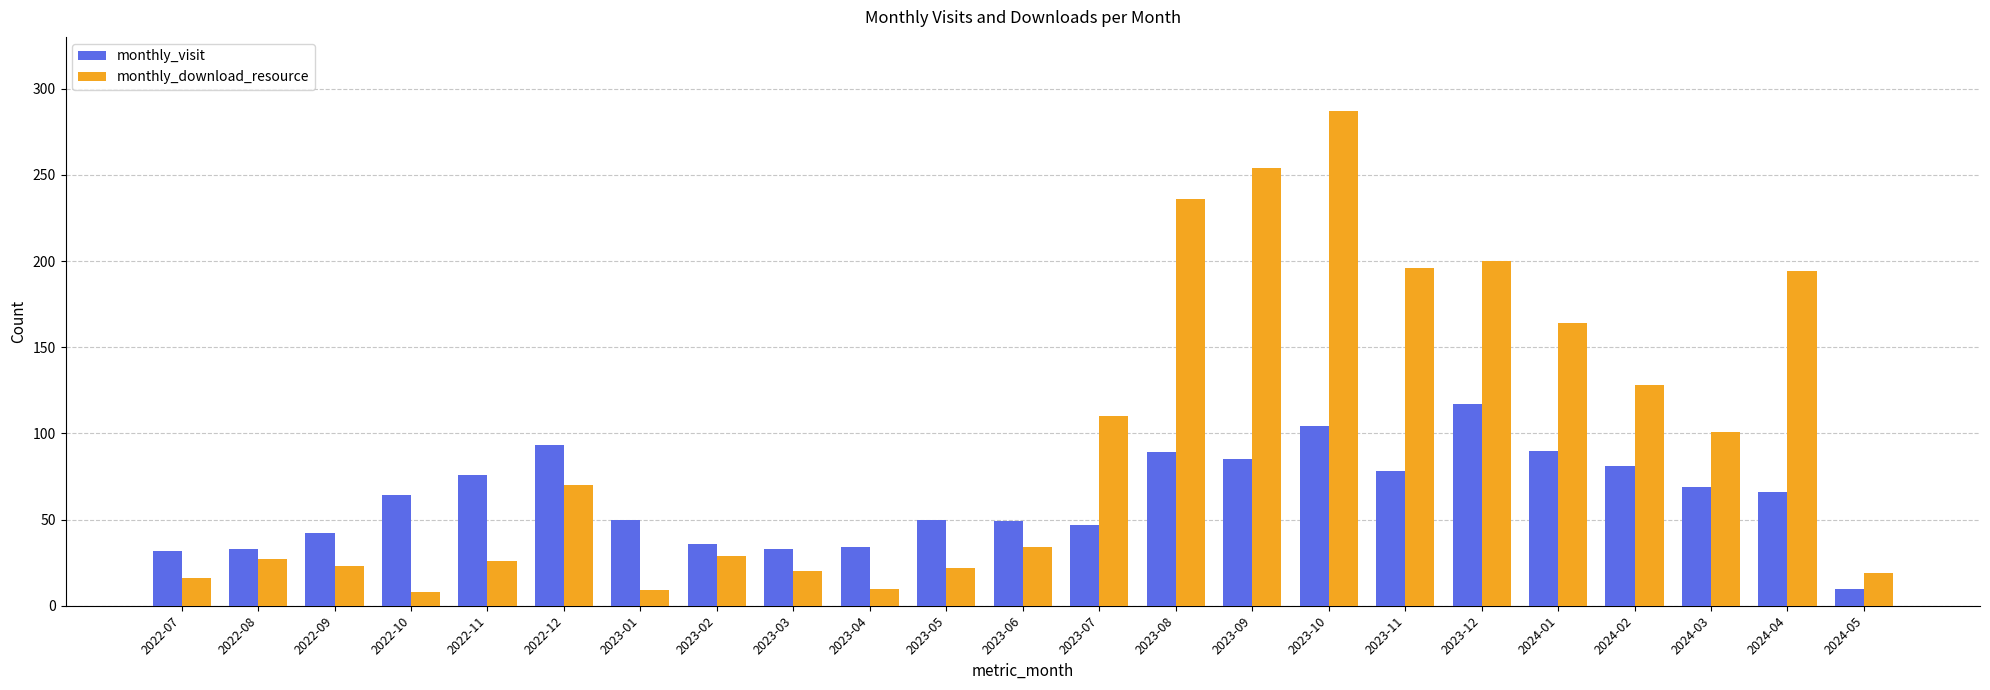

List the series in order of their peak value, lowest first.

monthly_visit, monthly_download_resource